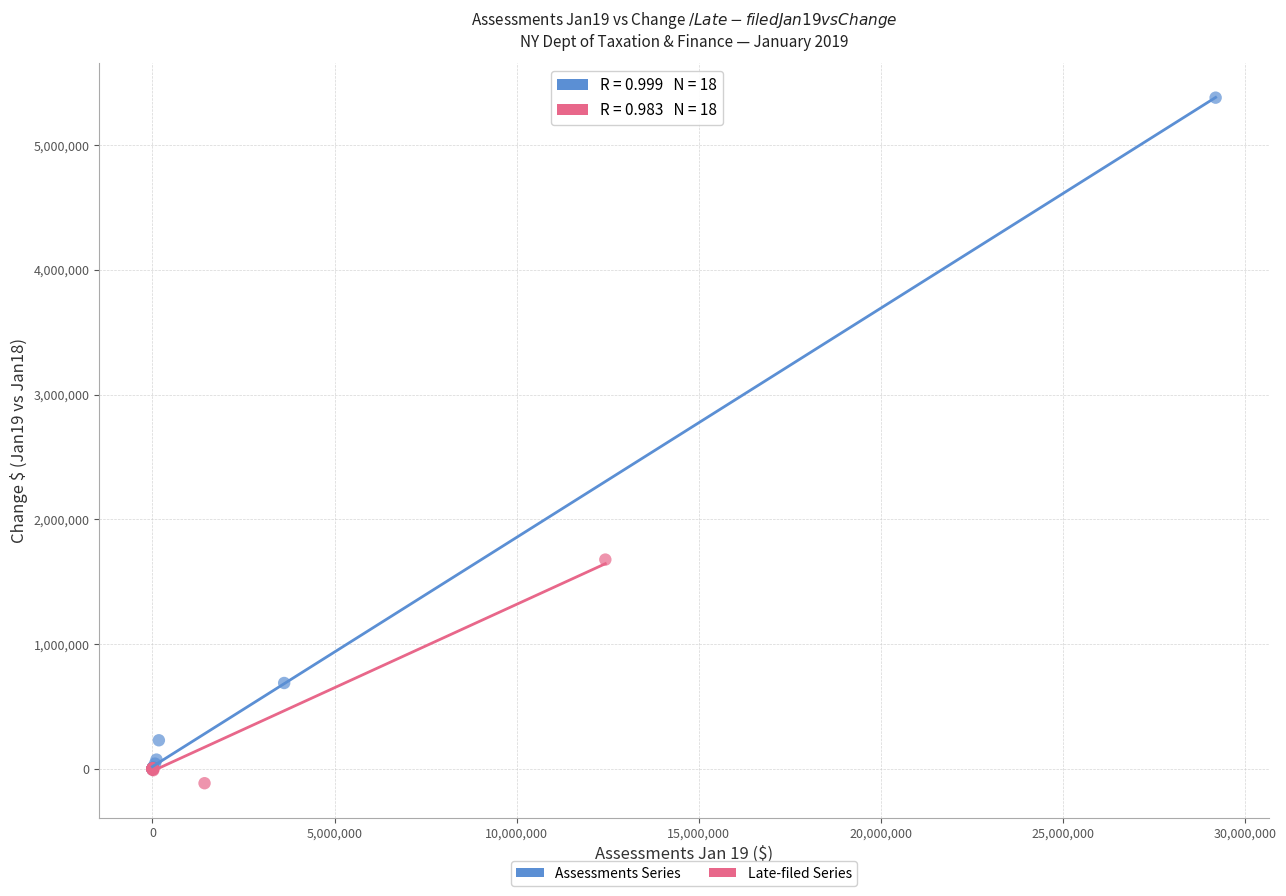

Which series reaches the maximum Y coordinate?

Assessments Series